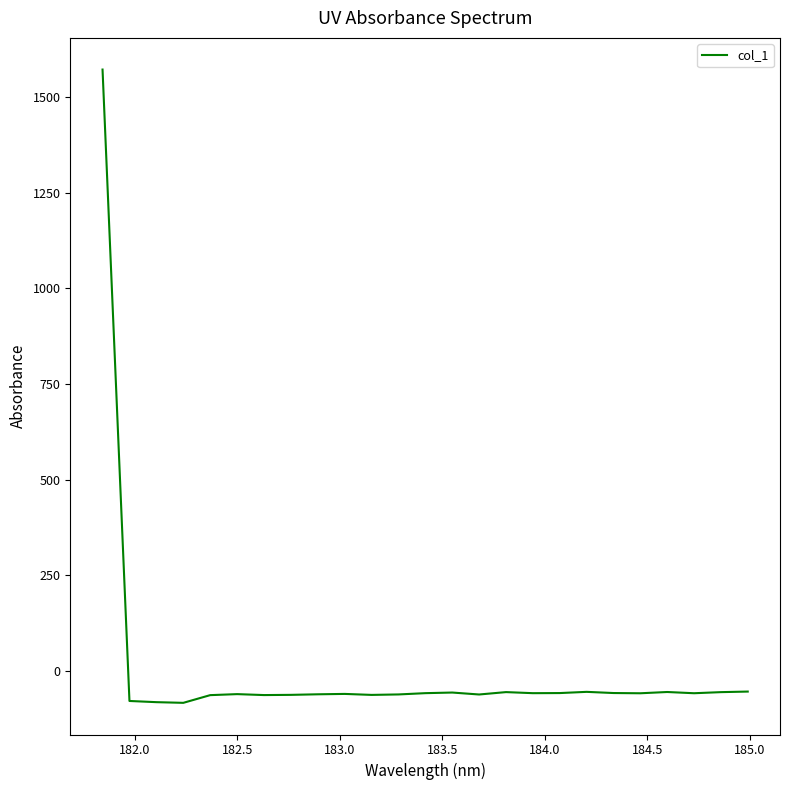

What is the maximum value shown in the chart?

1571.9